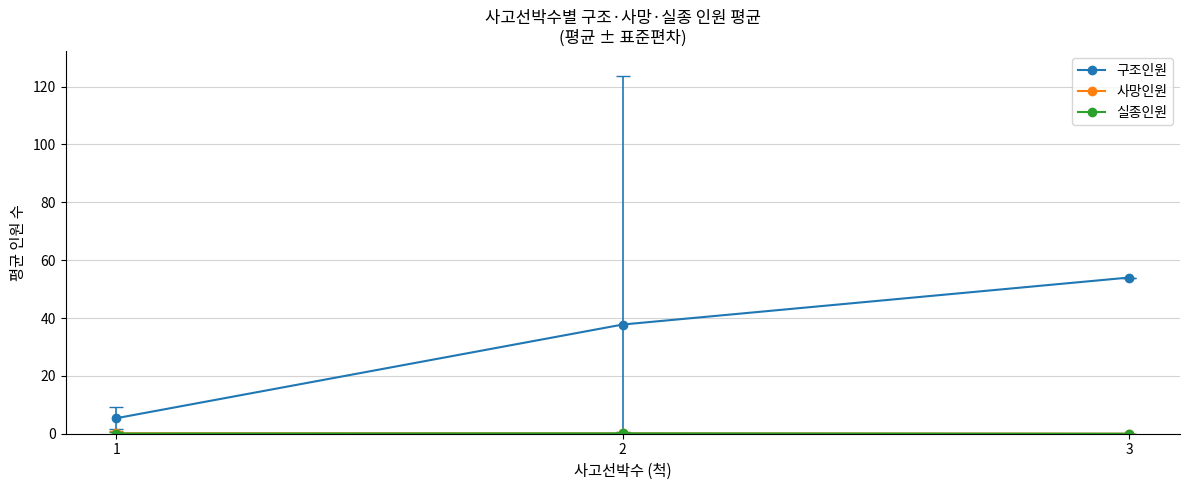

At which category is the sum across all series the highest?

3